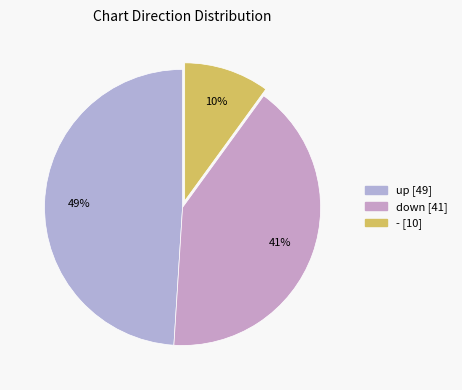

Is there a majority slice in this chart?

No